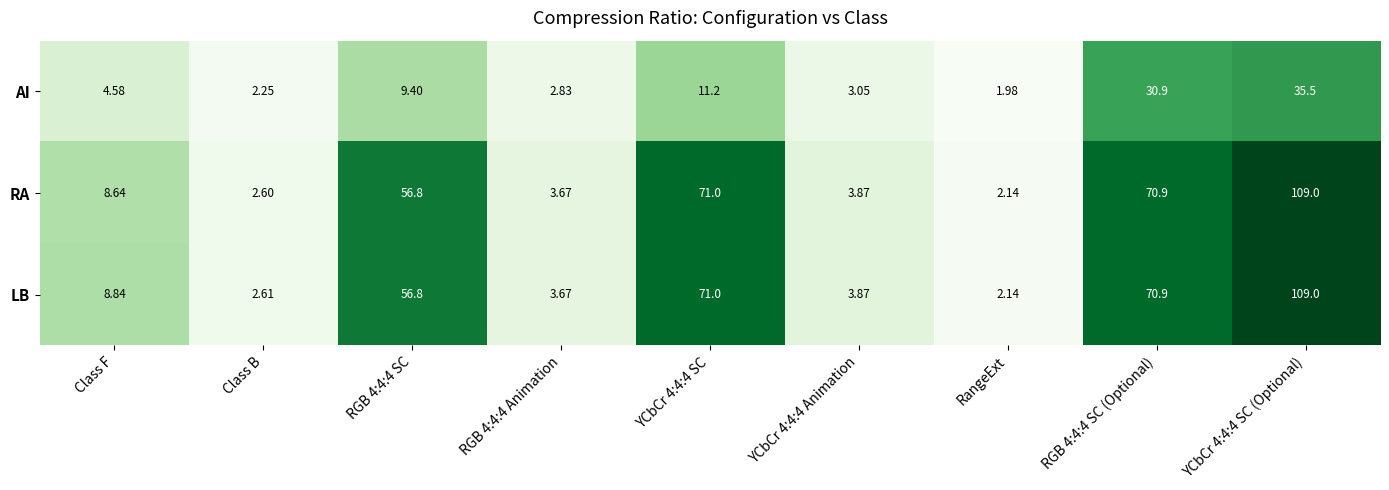

How many values in the AI series are below 4?

4